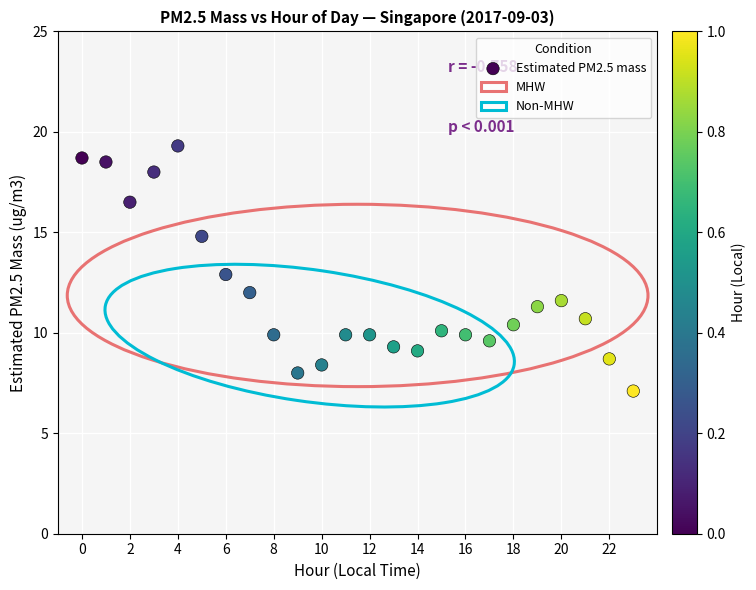

How many data points are displayed?

24